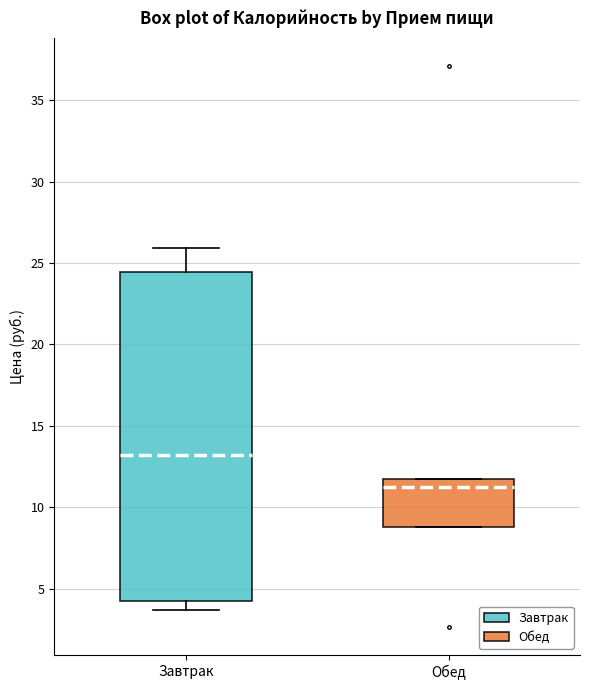

Where is the upper edge of the box for Обед on the y-axis? The values are not printed on the chart, so give them approximately, as read against the axis.

12.0